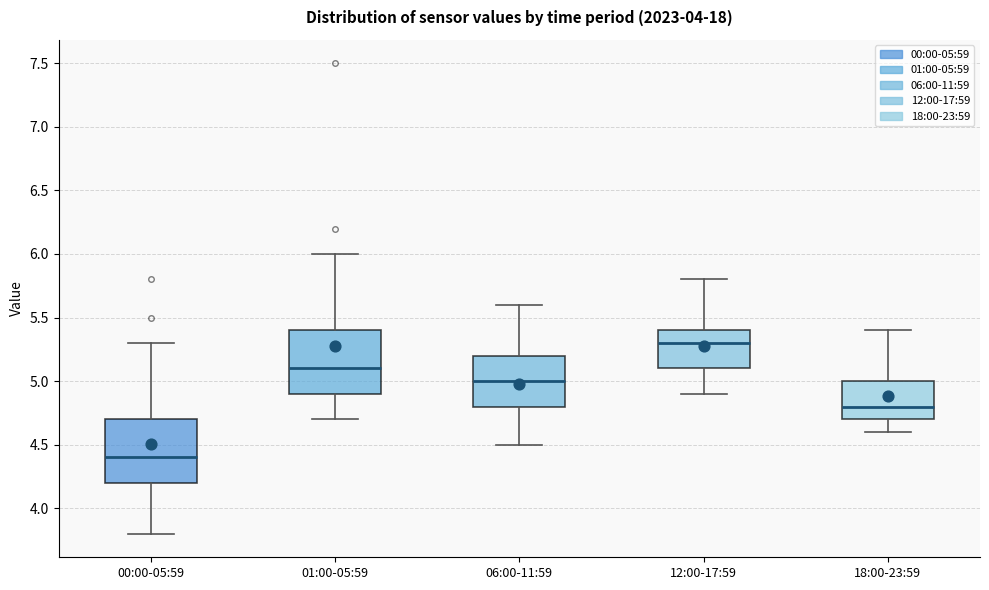

Which box has the highest median line?

12:00-17:59